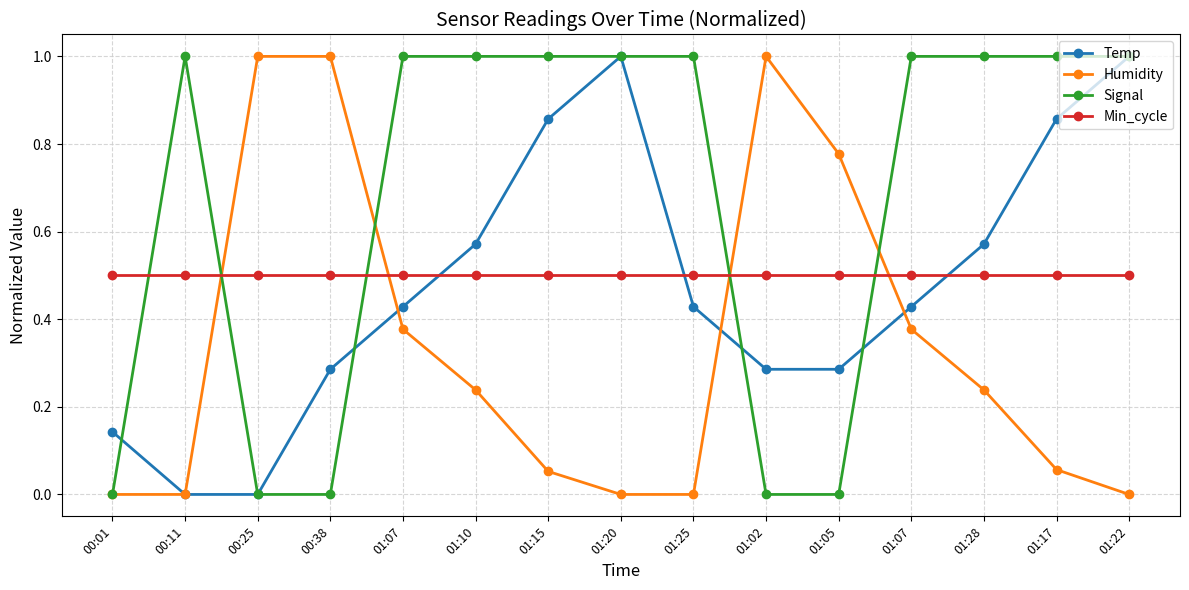

What are all the series names shown in the legend?

Temp, Humidity, Signal, Min_cycle